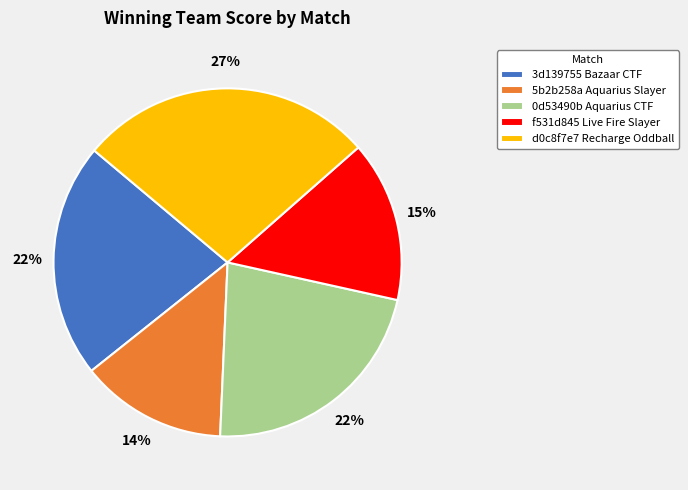

Which slice is the largest?

d0c8f7e7 Recharge Oddball